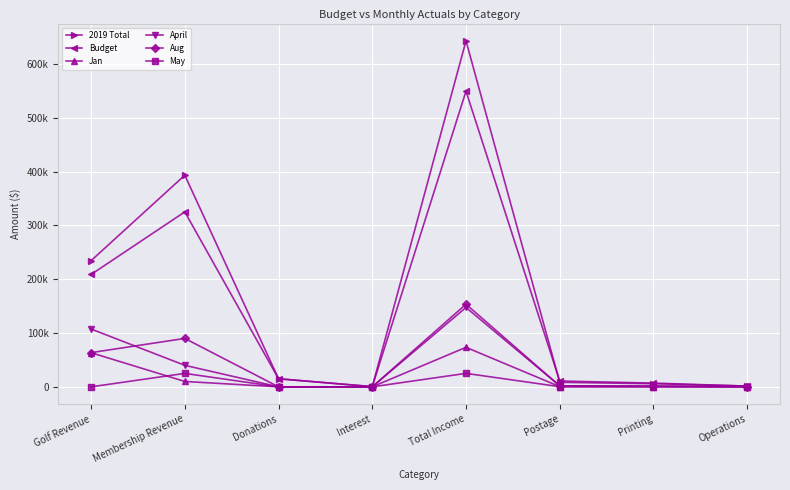

At which label is Aug closest to 76812?

Membership Revenue